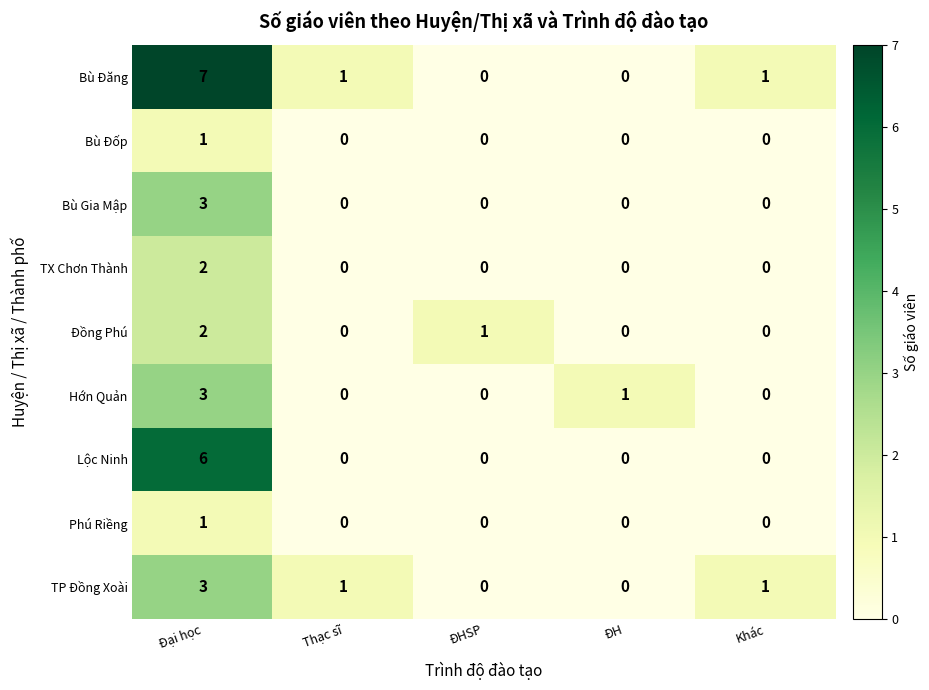

What is the sum of all Bù Gia Mập values?

3